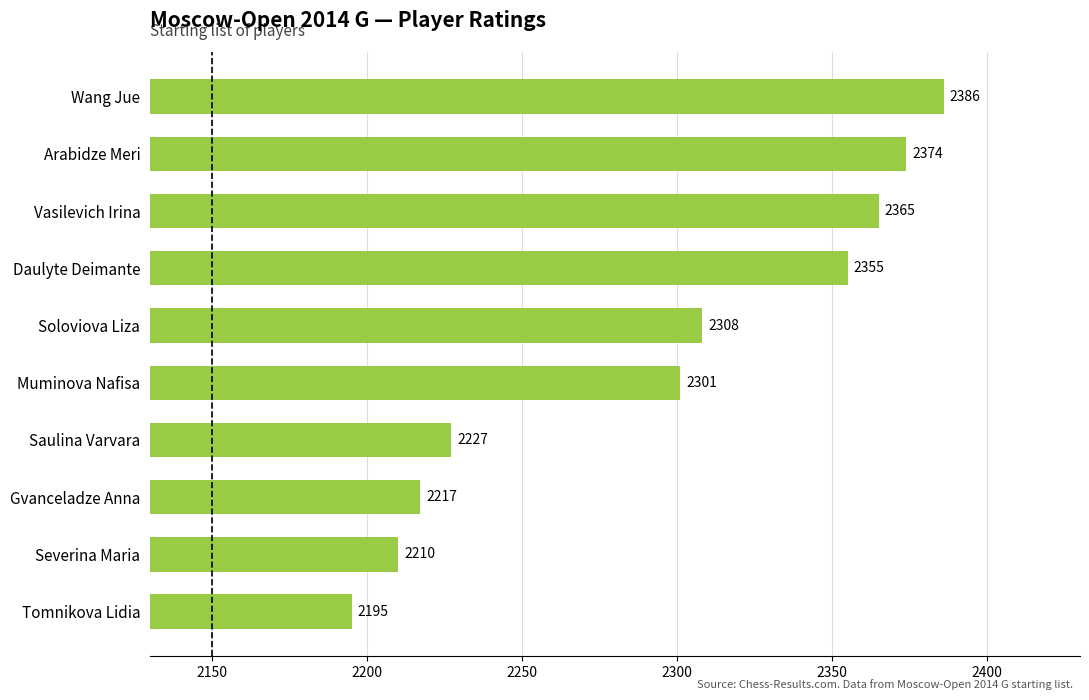

List the labels in order of value, largest first.

Wang Jue, Arabidze Meri, Vasilevich Irina, Daulyte Deimante, Soloviova Liza, Muminova Nafisa, Saulina Varvara, Gvanceladze Anna, Severina Maria, Tomnikova Lidia